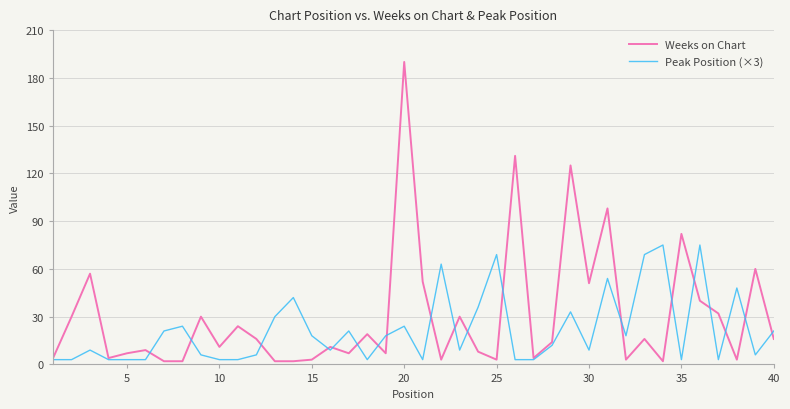

Which series has the largest total across all categories?

Weeks on Chart